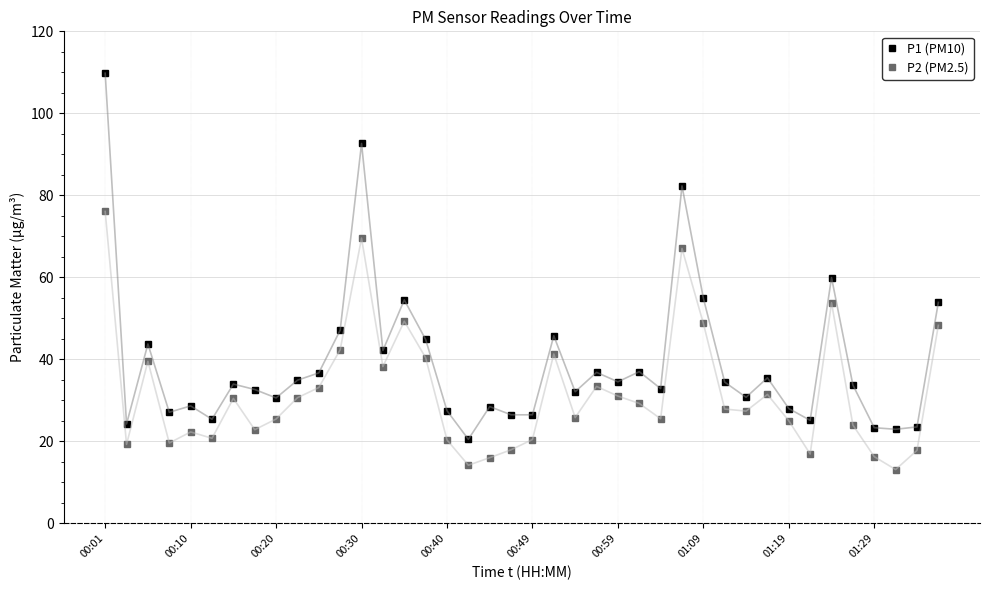

Which series has the largest total across all categories?

P1 (PM10)